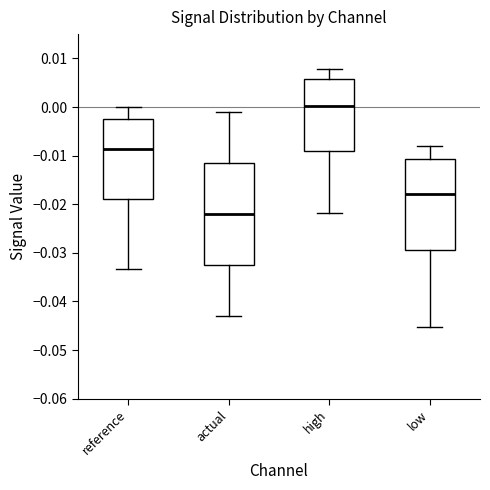

Where does the upper whisker of the box for high end on the y-axis? The values are not printed on the chart, so give them approximately, as read against the axis.

0.008